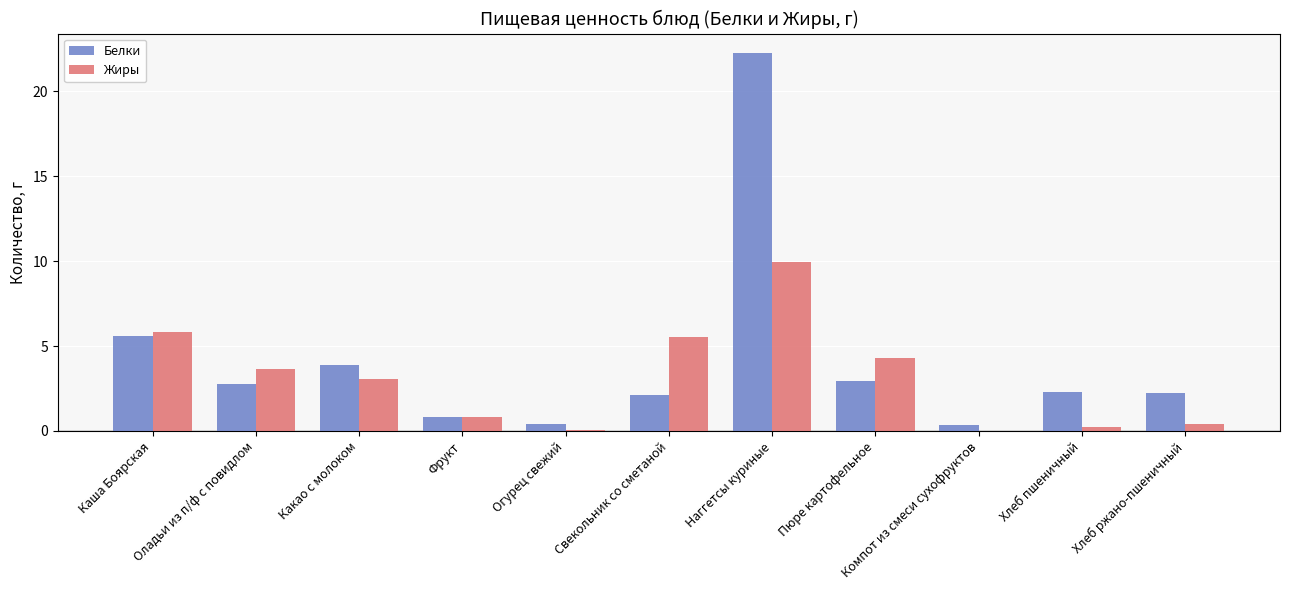

What is the sum of all Жиры values?

33.9